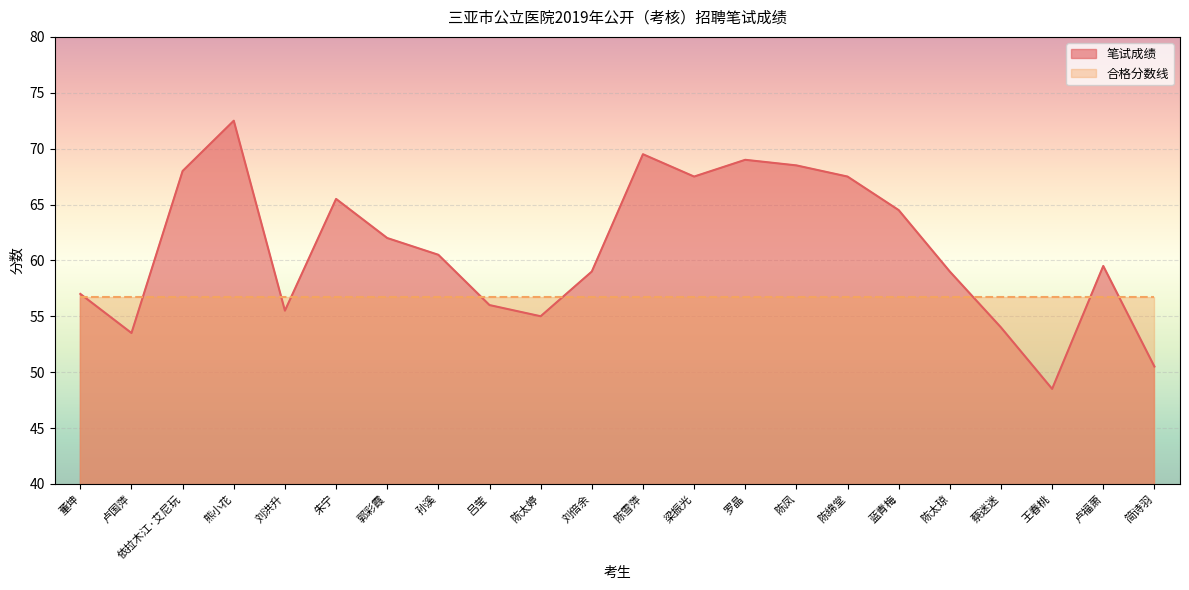

What is the change in value from 陈雪萍 to 卢福萧?

-10.0